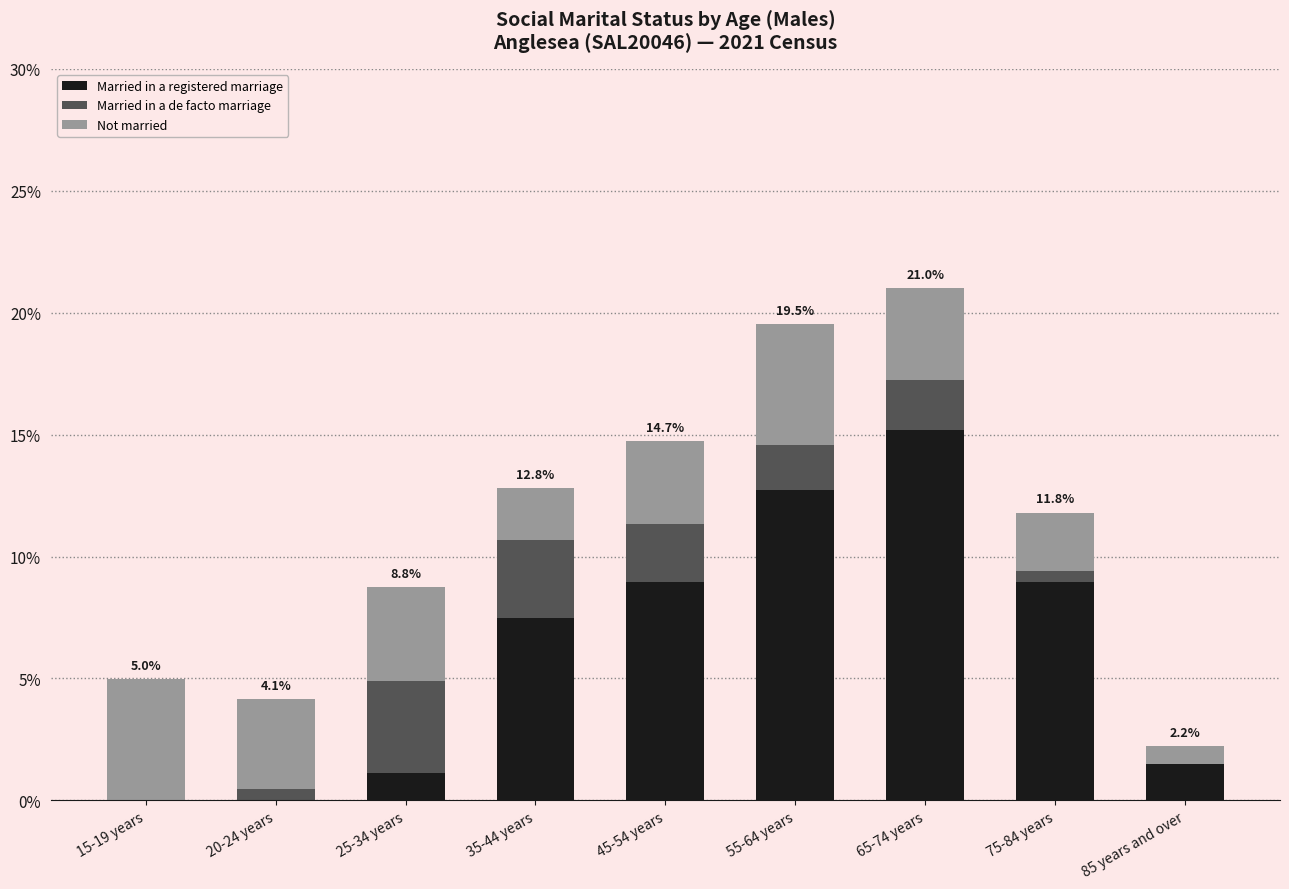

What is the total value across all series at 45-54 years?

14.7